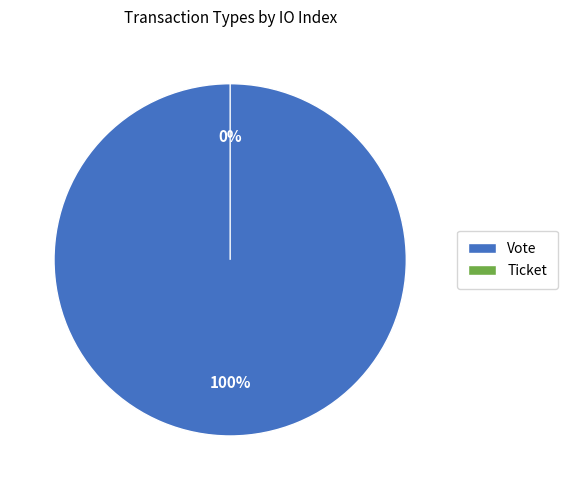

Which slice is the largest?

Vote